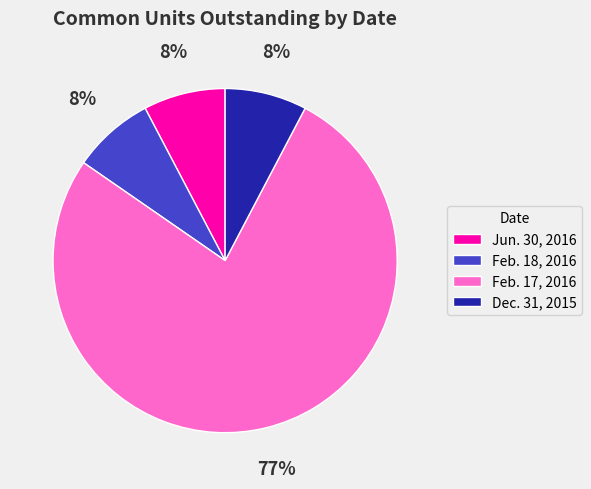

Between Jun. 30, 2016 and Feb. 17, 2016, which is larger?

Feb. 17, 2016